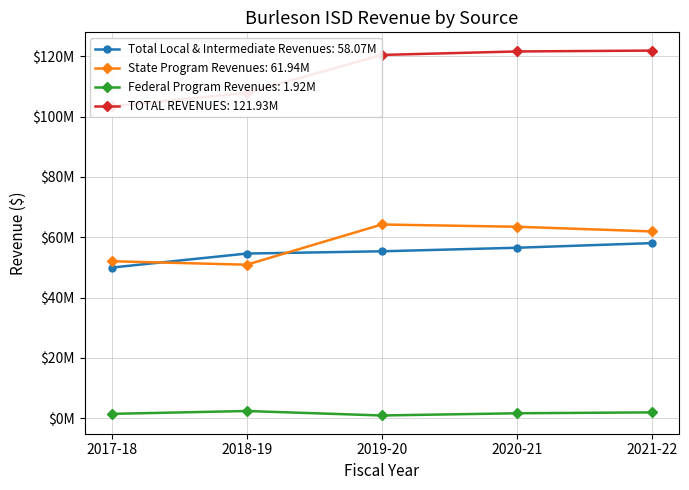

True or false: Total Local & Intermediate Revenues and State Program Revenues cross at least once.

True